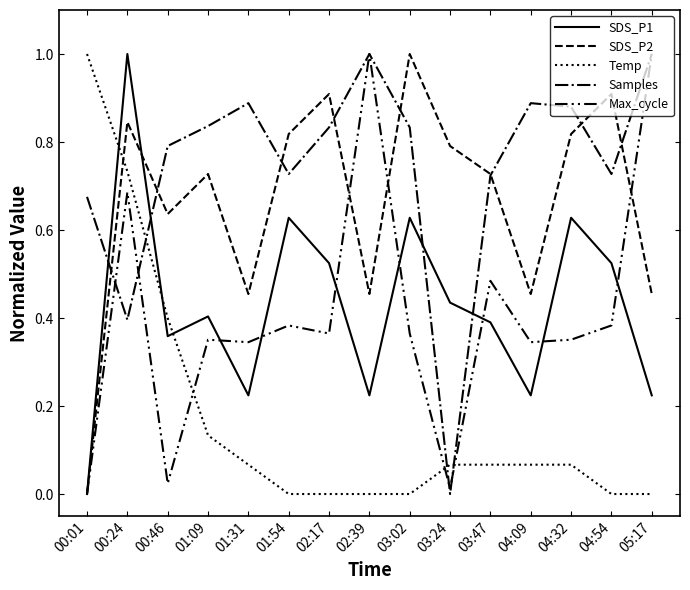

Which series changed the most between 00:24 and 02:17?

Temp